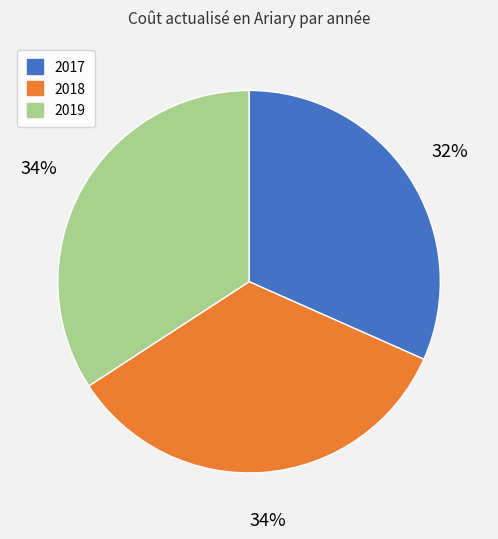

True or false: 2019 accounts for 34% of the total.

True